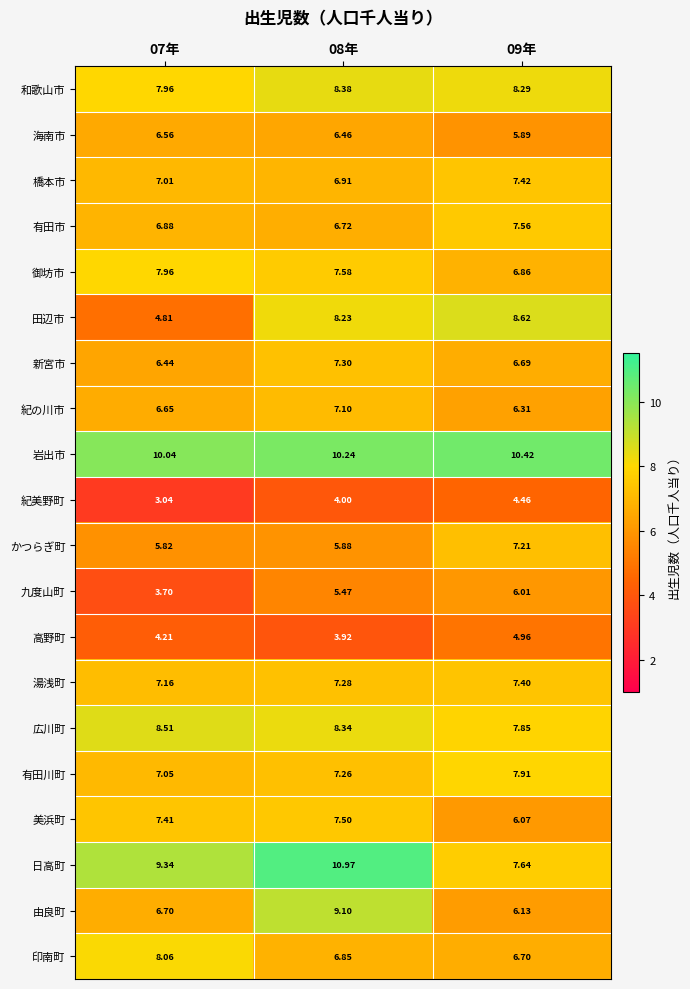

Rank the series at 09年 from lowest to highest value.

紀美野町, 高野町, 海南市, 九度山町, 美浜町, 由良町, 紀の川市, 新宮市, 印南町, 御坊市, かつらぎ町, 湯浅町, 橋本市, 有田市, 日高町, 広川町, 有田川町, 和歌山市, 田辺市, 岩出市